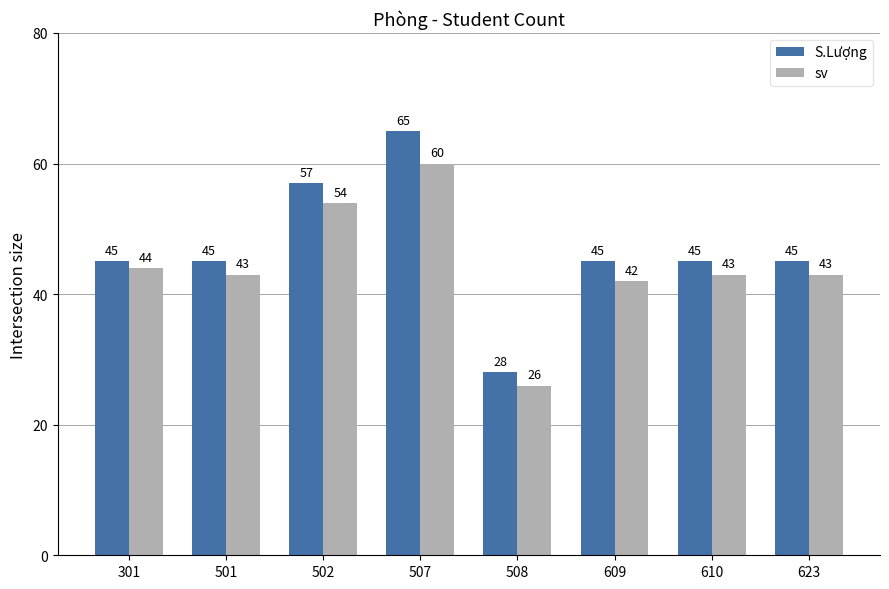

Reading left to right, list all the values displayed in this chart.

S.Lượng: 45	45	57	65	28	45	45	45
sv: 44	43	54	60	26	42	43	43